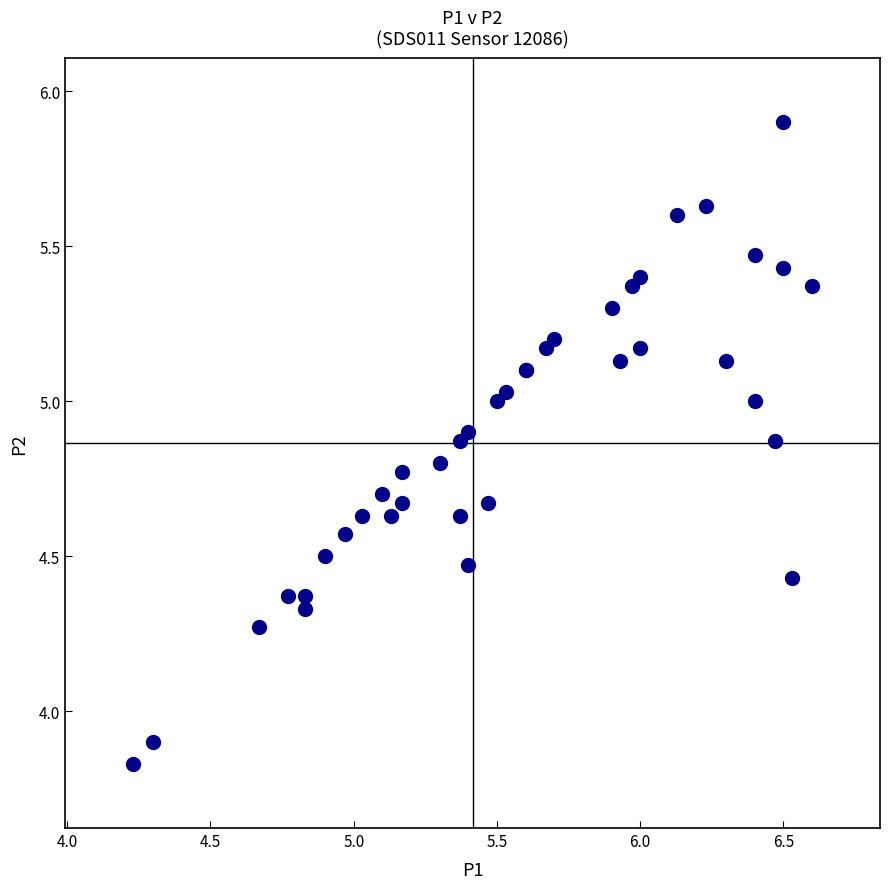

What Y value in the scatter plot is closest to 4?

3.9